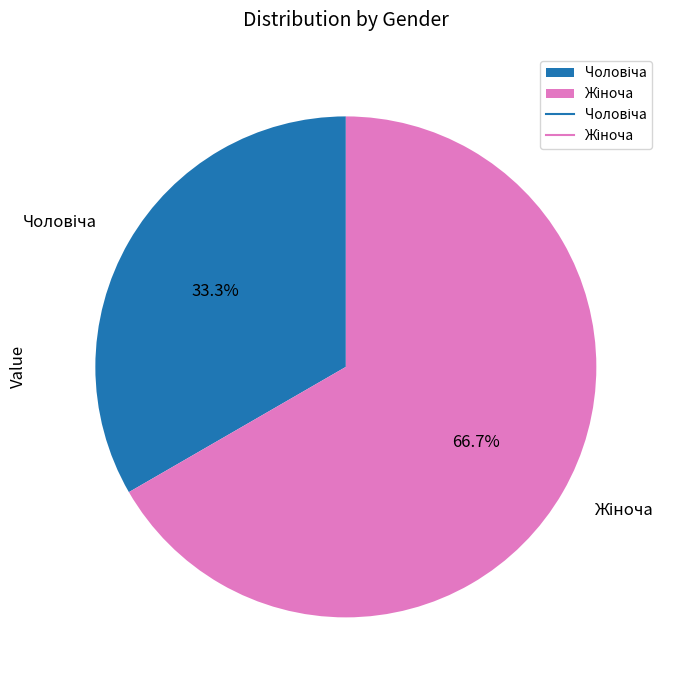

To the nearest percent, what is the average slice percentage?

50%